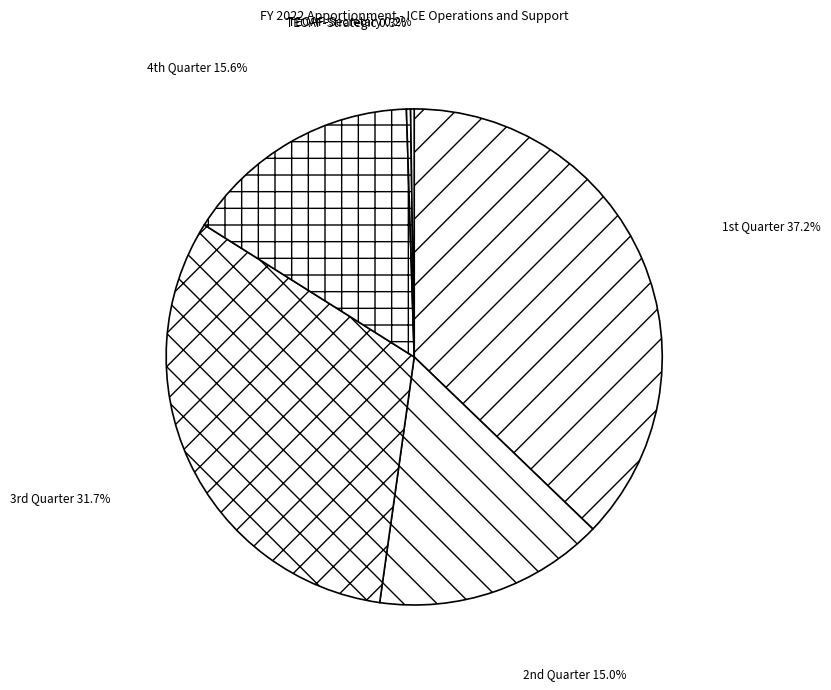

To the nearest percent, what is the difference between the largest and smallest slice percentages?

37%